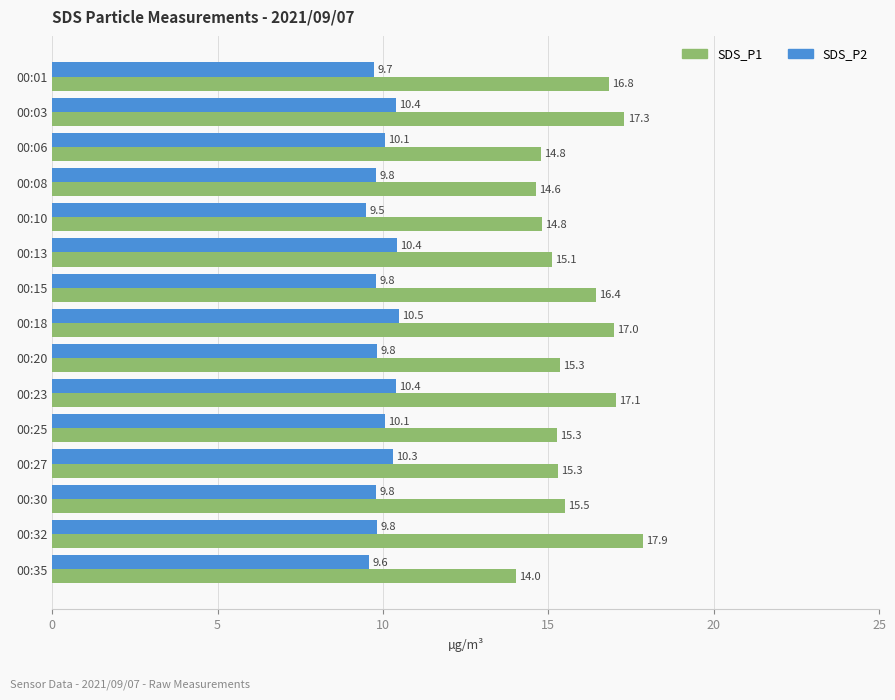

Which series changed the most between 00:08 and 00:35?

SDS_P1